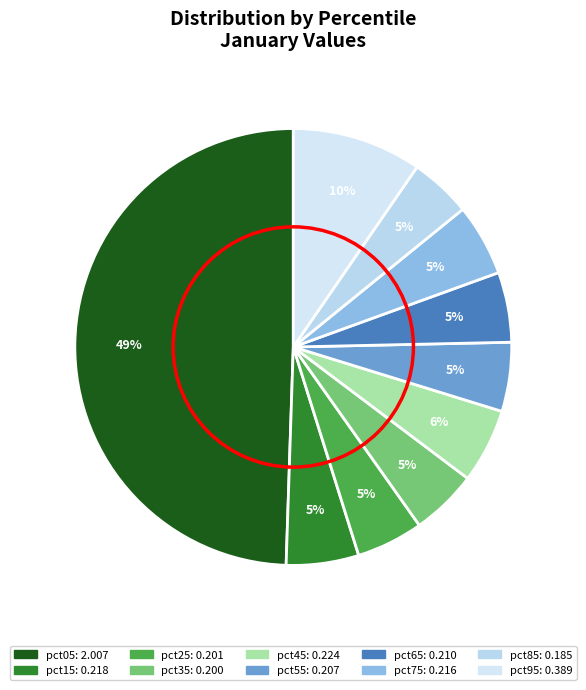

Combined, do pct05 and pct45 account for over 50%?

Yes